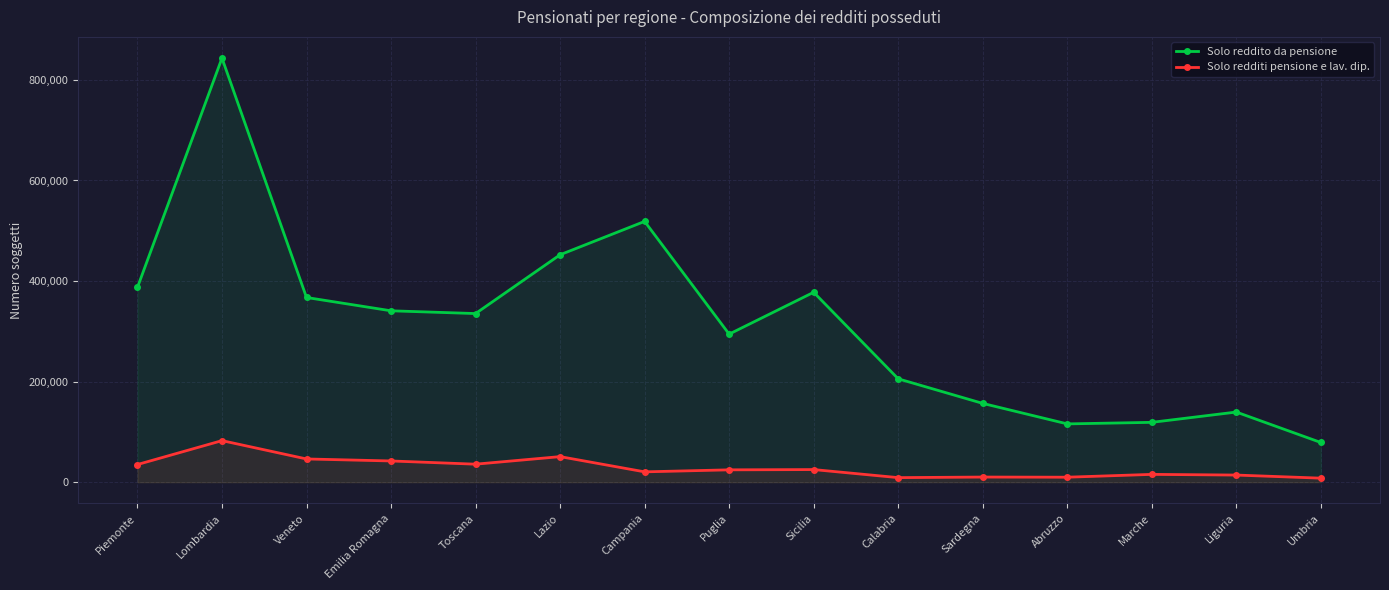

Rank the series by their average value, from highest to lowest.

Solo reddito da pensione, Solo redditi pensione e lav. dip.